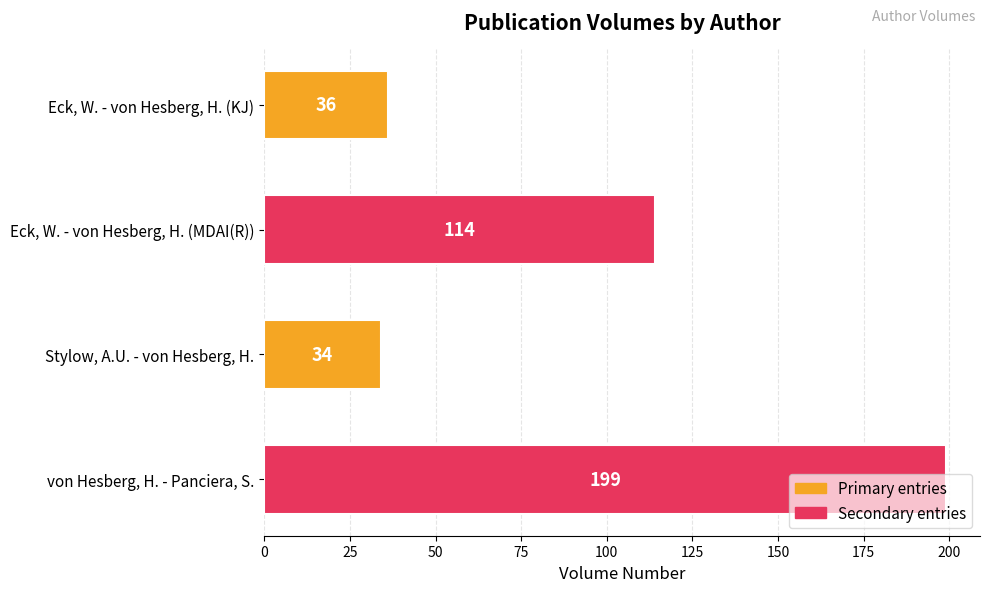

At which category does the chart reach its peak across all series?

von Hesberg, H. - Panciera, S.